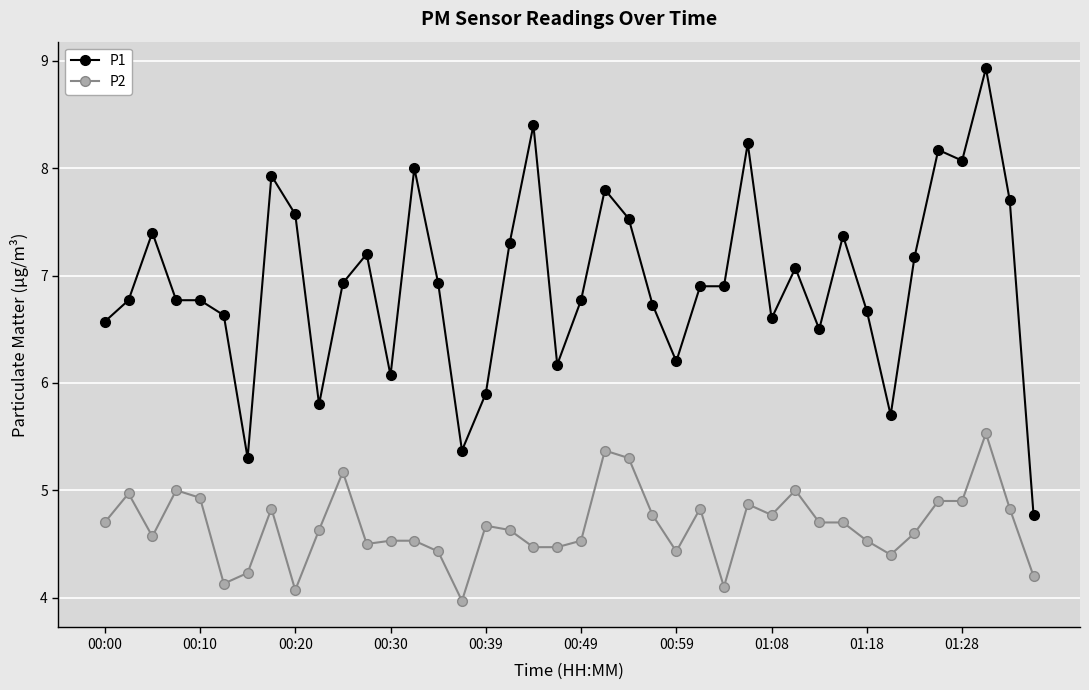

Reading left to right, what are all the values shown in this chart?

P1: 6.6	6.8	7.4	6.8	6.8	6.6	5.3	7.9	7.6	5.8	6.9	7.2	6.1	8.0	6.9	5.4	5.9	7.3	8.4	6.2	6.8	7.8	7.5	6.7	6.2	6.9	6.9	8.2	6.6	7.1	6.5	7.4	6.7	5.7	7.2	8.2	8.1	8.9	7.7	4.8
P2: 4.7	5.0	4.6	5.0	4.9	4.1	4.2	4.8	4.1	4.6	5.2	4.5	4.5	4.5	4.4	4.0	4.7	4.6	4.5	4.5	4.5	5.4	5.3	4.8	4.4	4.8	4.1	4.9	4.8	5.0	4.7	4.7	4.5	4.4	4.6	4.9	4.9	5.5	4.8	4.2